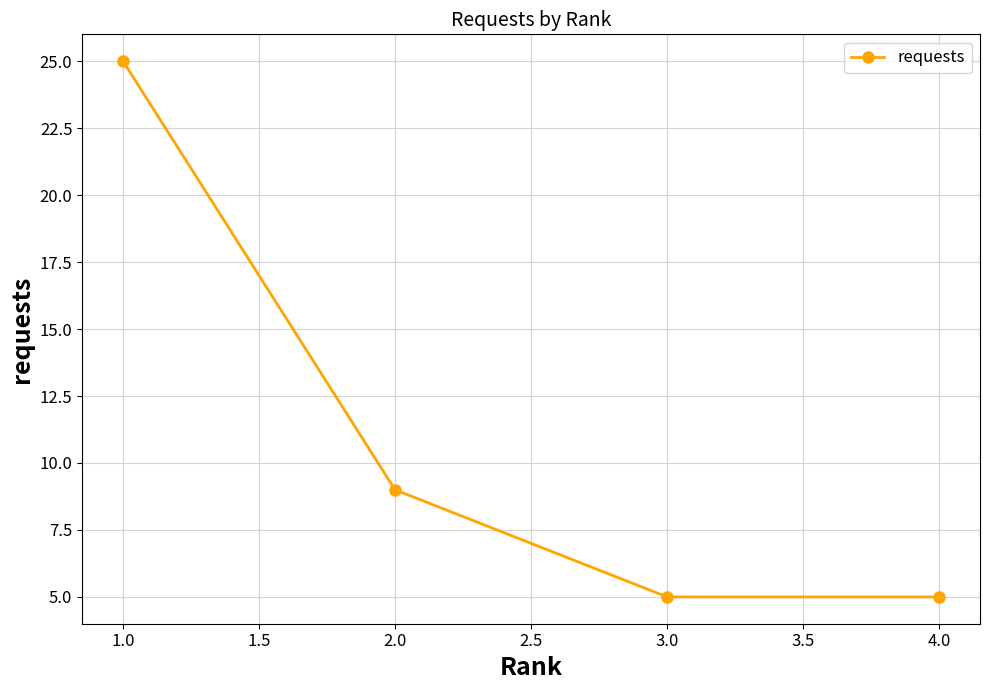

How many data points are less than 9?

2